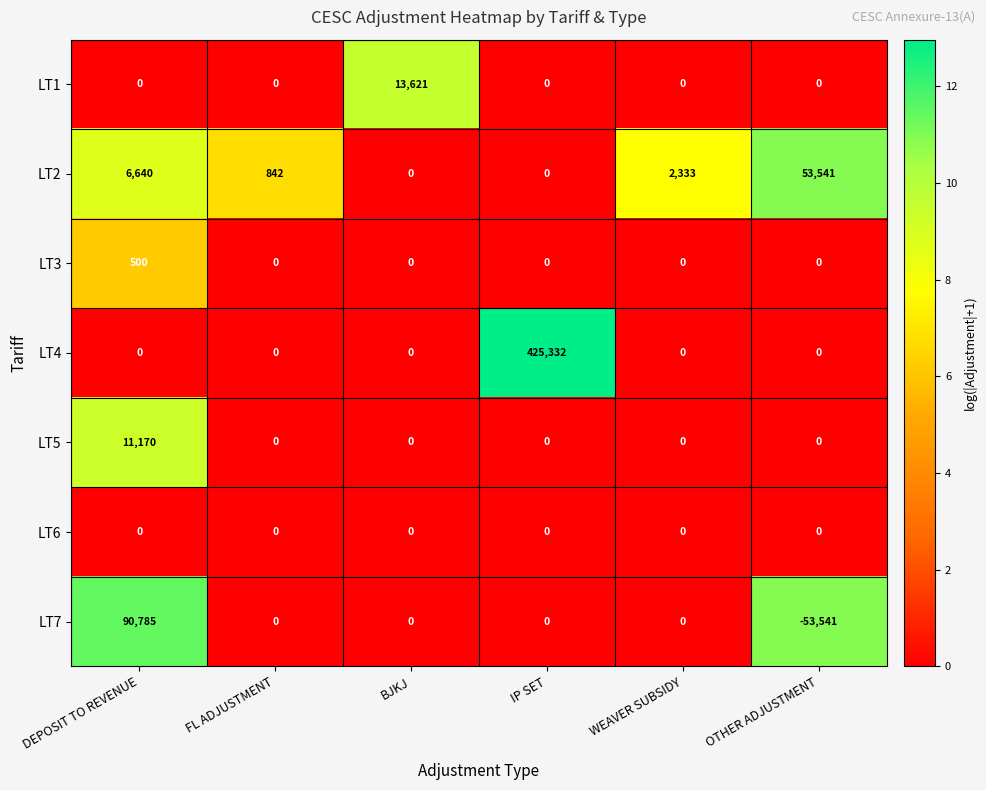

Which series has the largest total across all categories?

LT4